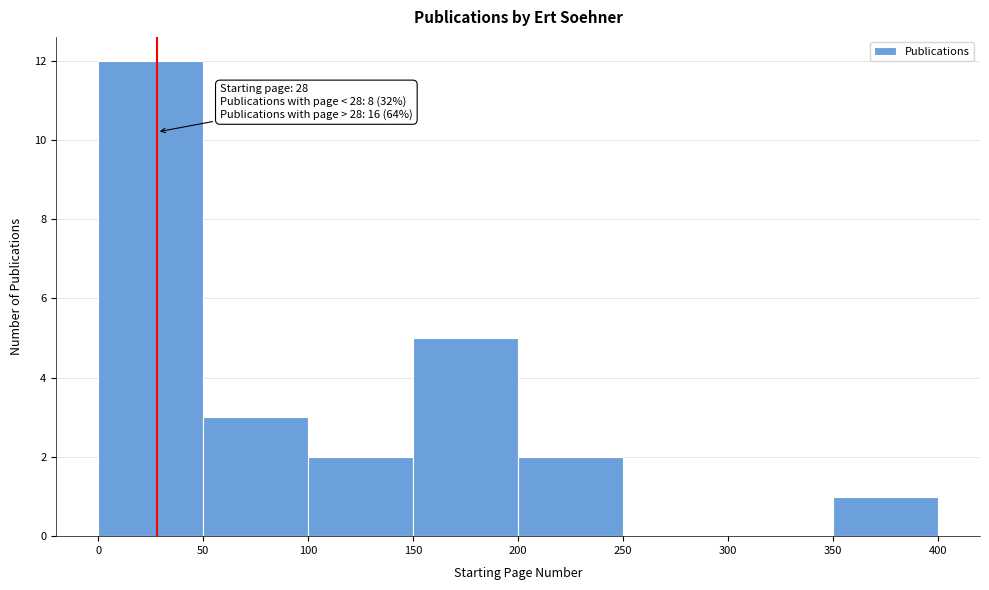

Over which range of the x-axis is the bar tallest?

0 to 50